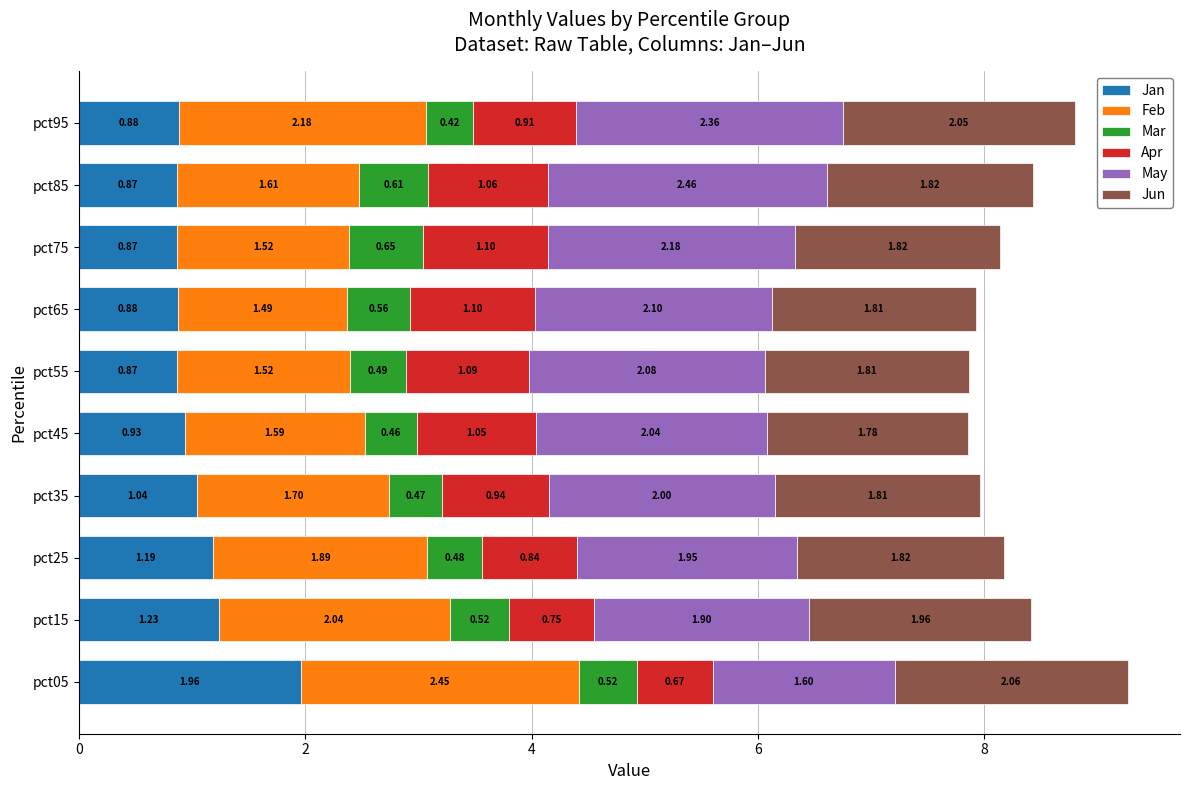

What is the difference between the maximum and minimum values in the Jan series?

1.1